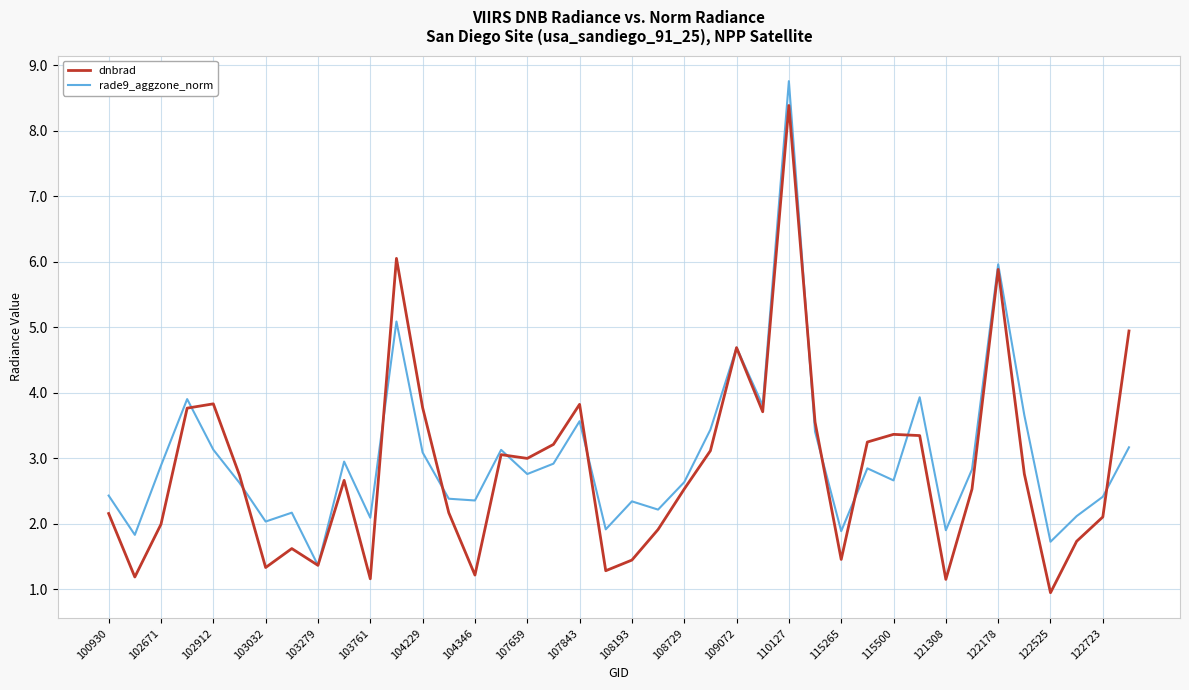

Rank the series by their maximum value, from lowest to highest.

dnbrad, rade9_aggzone_norm